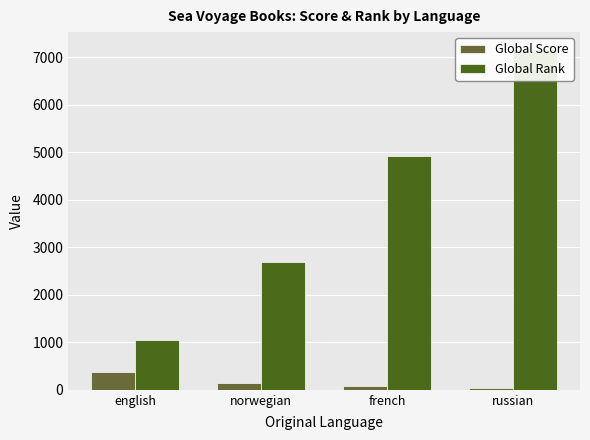

At how many categories does at least one series exceed 6662?

1